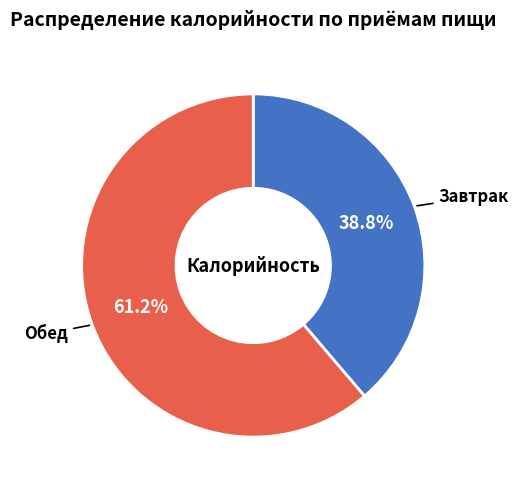

What is the largest slice in the pie chart?

Обед